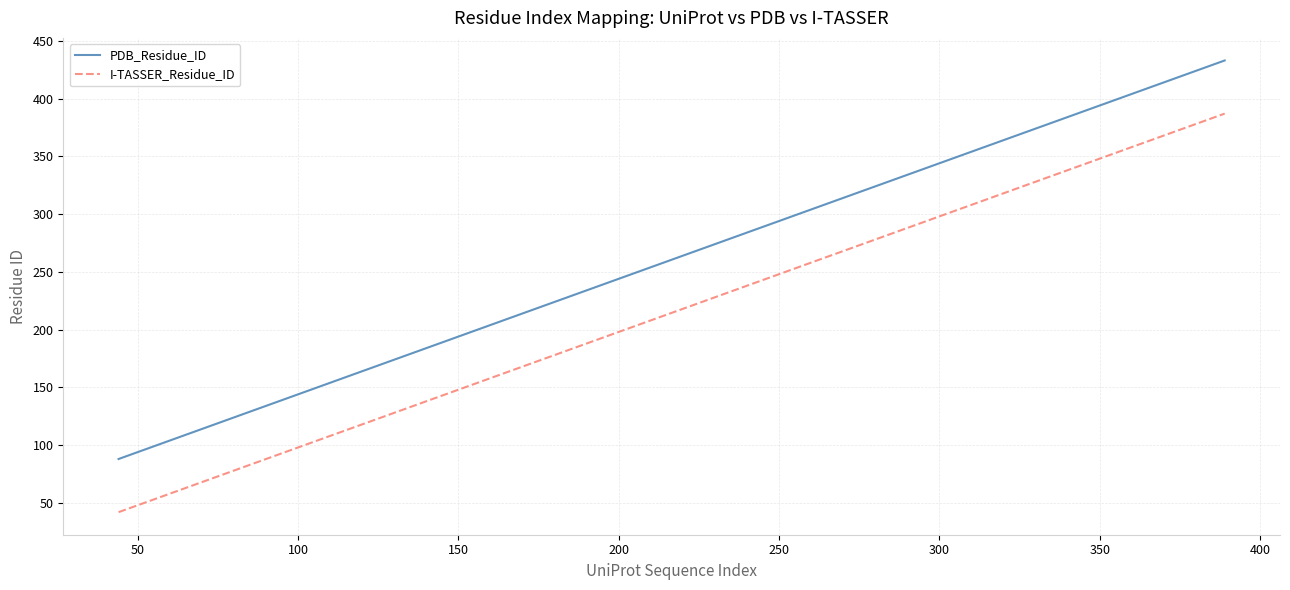

Which series has the largest total across all categories?

PDB_Residue_ID